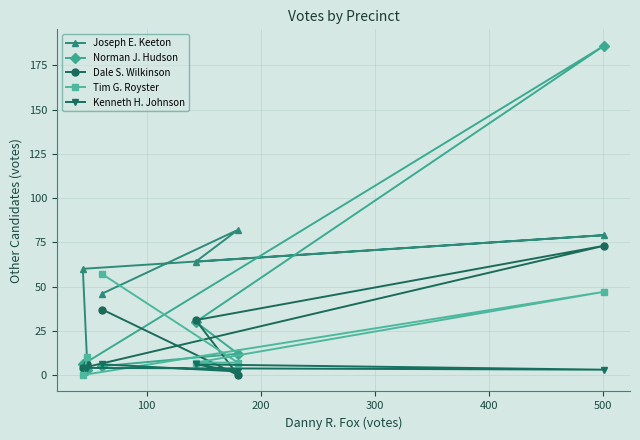

What is the maximum value for Norman J. Hudson?

186